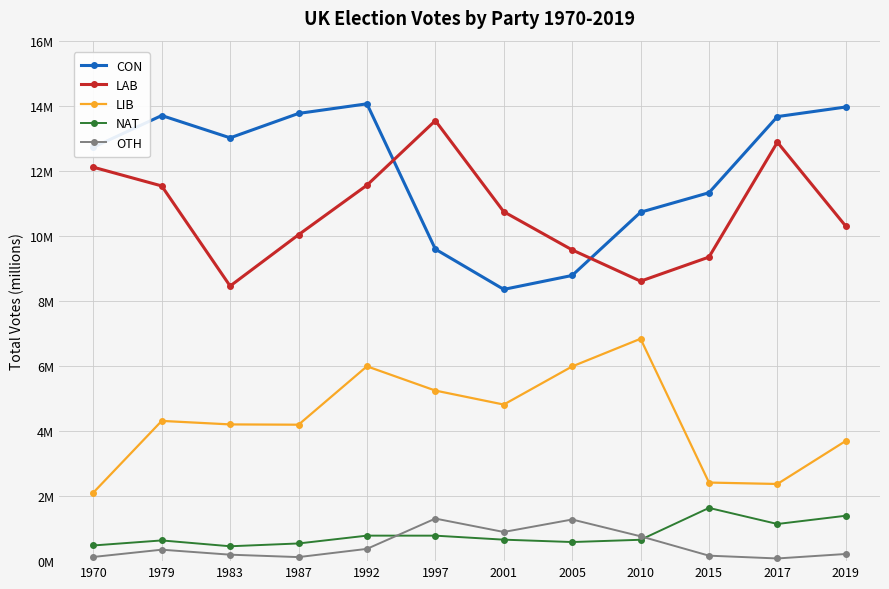

Reading left to right, extract all data points from this chart.

CON: 1970=12.7	1979=13.7	1983=13.0	1987=13.8	1992=14.1	1997=9.6	2001=8.4	2005=8.8	2010=10.7	2015=11.3	2017=13.7	2019=14.0
LAB: 1970=12.1	1979=11.5	1983=8.5	1987=10.0	1992=11.6	1997=13.5	2001=10.7	2005=9.6	2010=8.6	2015=9.3	2017=12.9	2019=10.3
LIB: 1970=2.1	1979=4.3	1983=4.2	1987=4.2	1992=6.0	1997=5.2	2001=4.8	2005=6.0	2010=6.8	2015=2.4	2017=2.4	2019=3.7
NAT: 1970=0.5	1979=0.6	1983=0.5	1987=0.5	1992=0.8	1997=0.8	2001=0.7	2005=0.6	2010=0.7	2015=1.6	2017=1.1	2019=1.4
OTH: 1970=0.1	1979=0.4	1983=0.2	1987=0.1	1992=0.4	1997=1.3	2001=0.9	2005=1.3	2010=0.8	2015=0.2	2017=0.1	2019=0.2